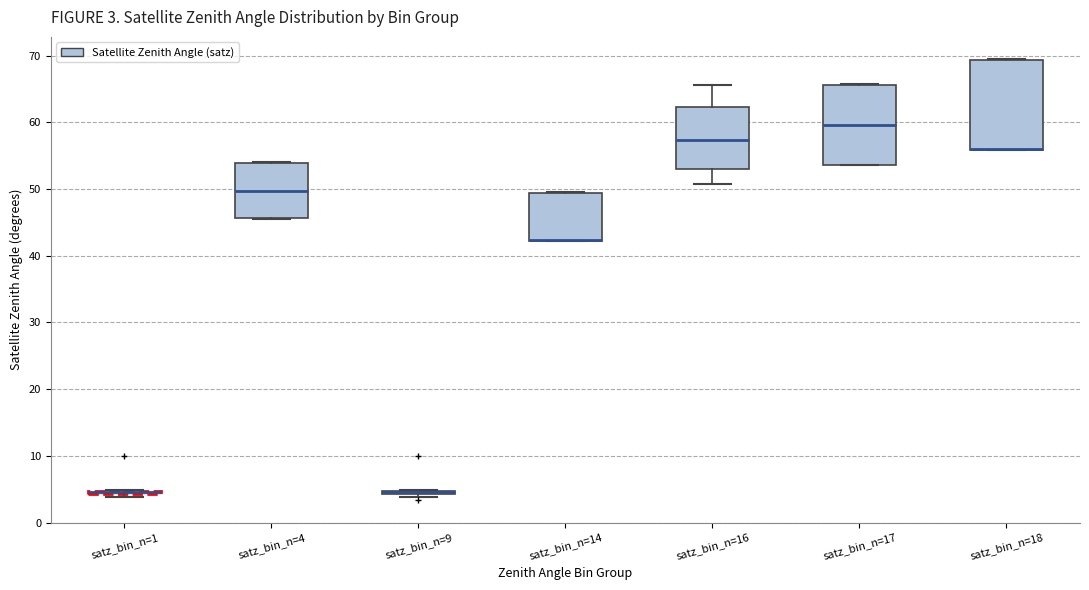

Comparing the boxes themselves (not the whiskers), which one is the tallest?

satz_bin_n=18